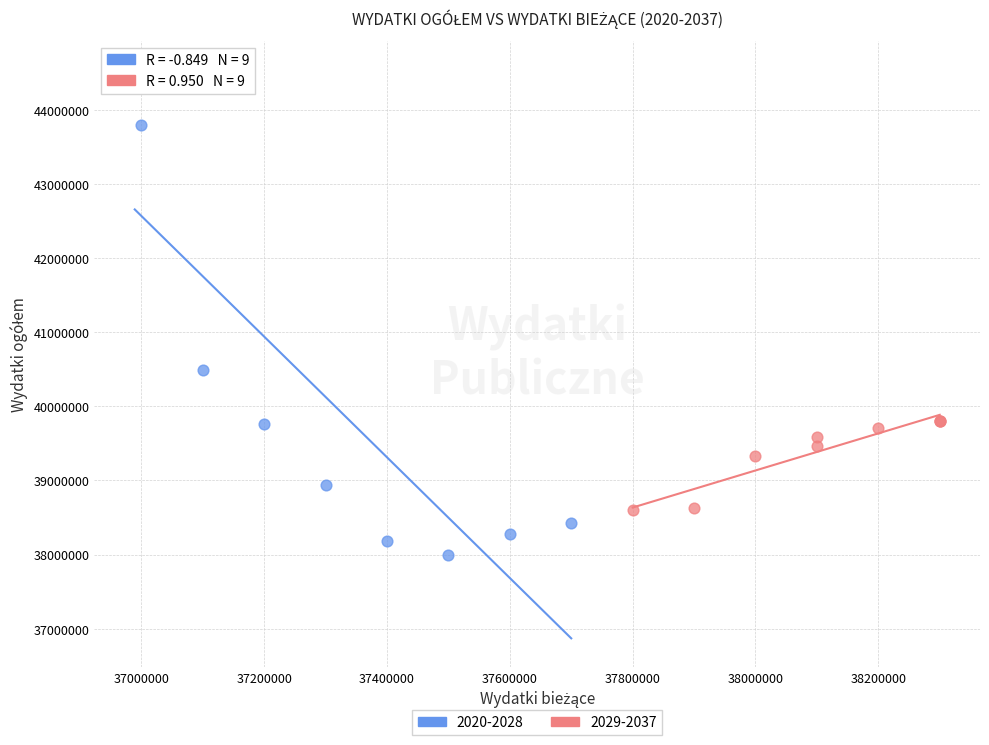

Which series contains the highest Y value?

2020-2028